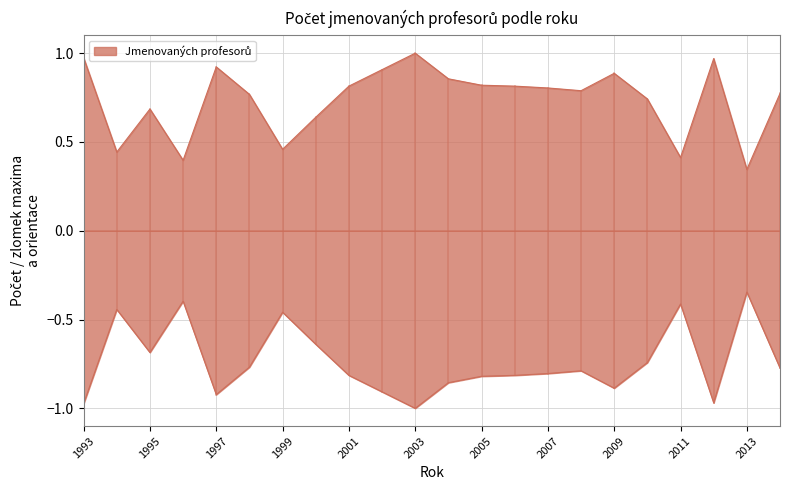

Is it true that the value at 2010 is 0.7?

True